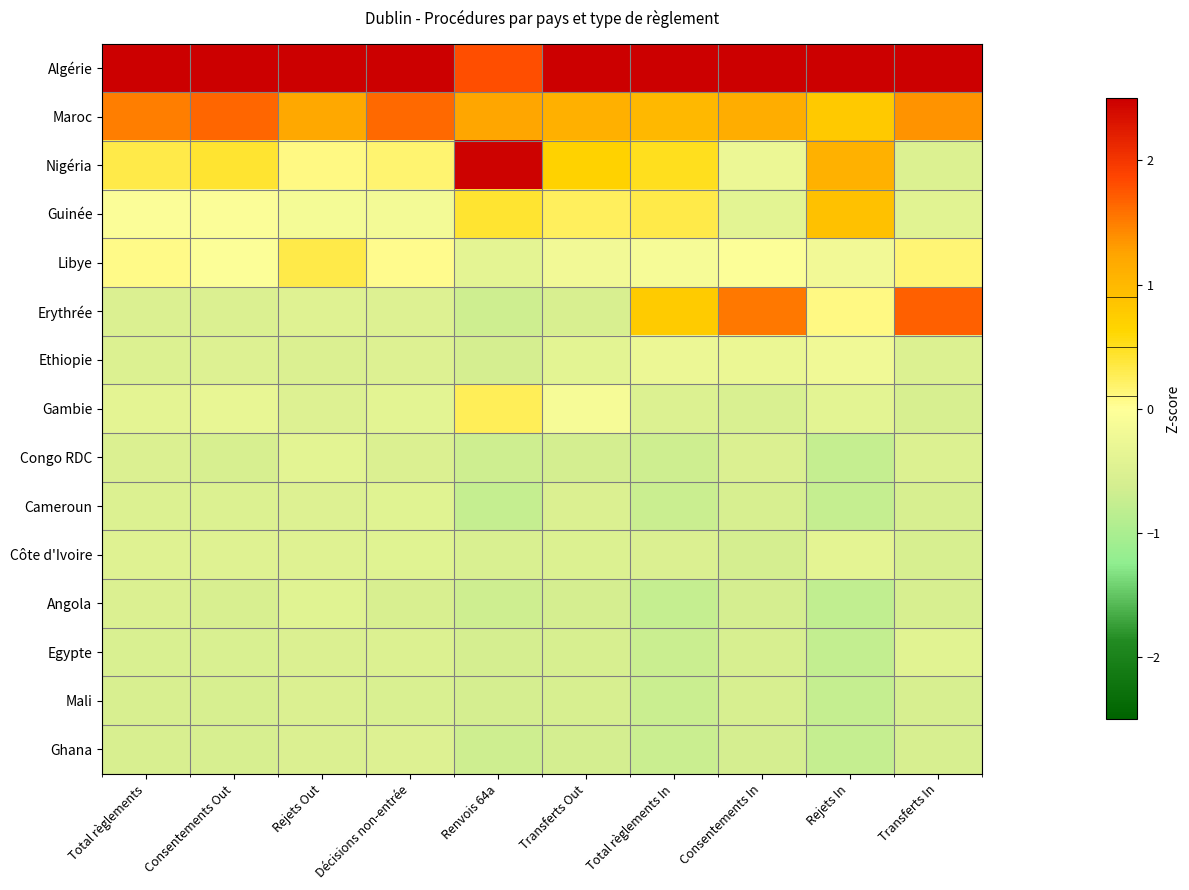

What is the smallest value displayed?

-0.8